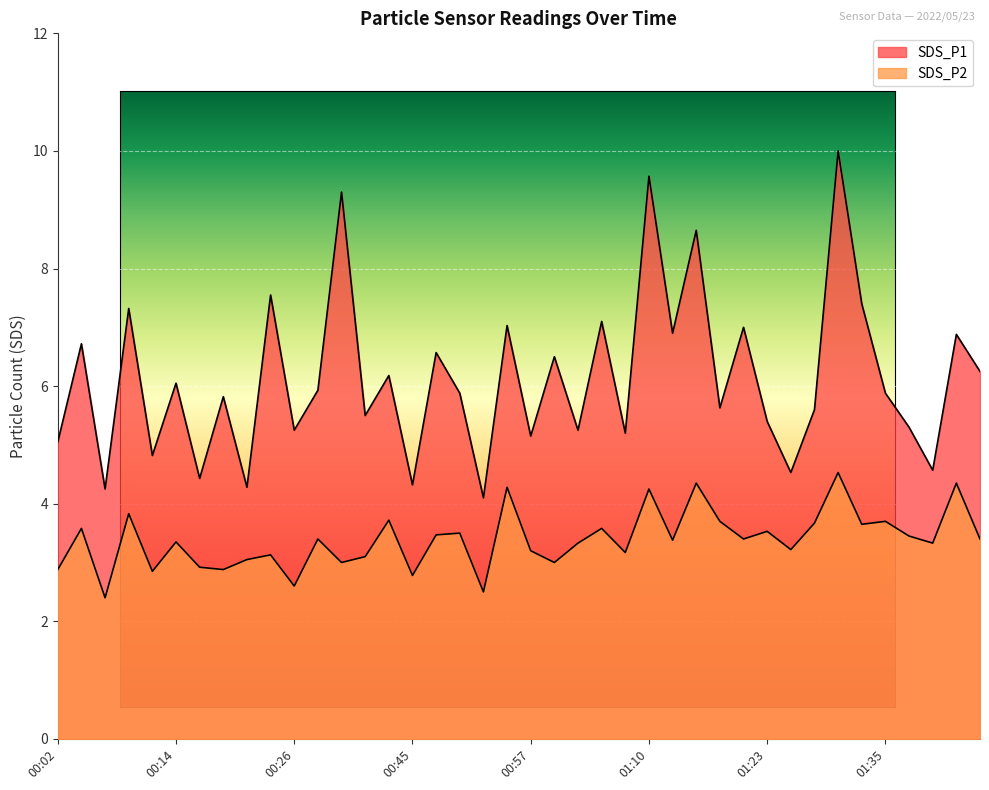

Which series has the largest total across all categories?

SDS_P1